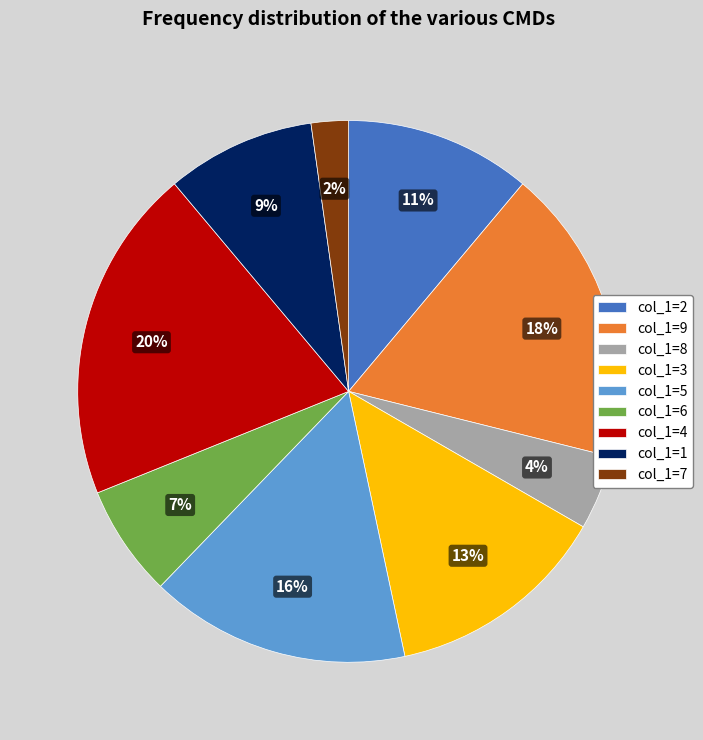

What is the smallest slice in the pie chart?

col_1=7